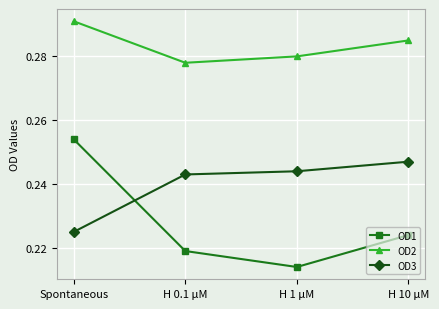

Does the chart have visible grid lines?

Yes